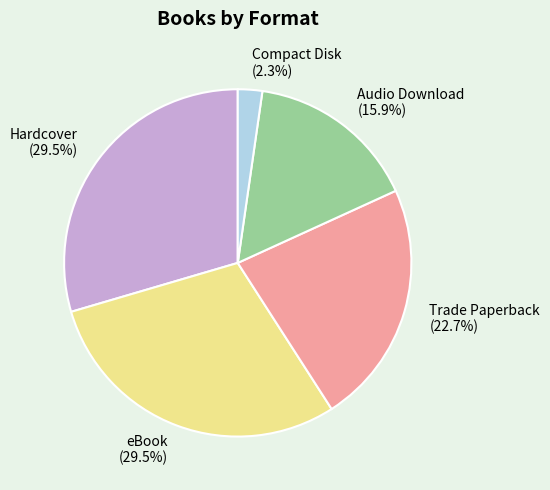

Which has a higher value, Hardcover or Audio Download?

Hardcover